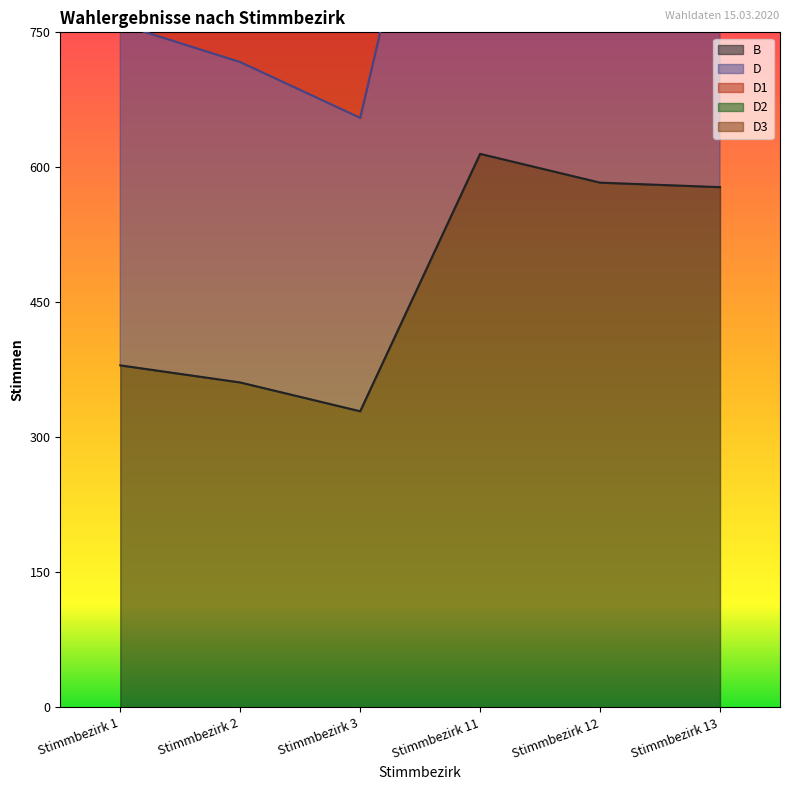

Read the D value at Stimmbezirk 13, to the nearest 10.

1150